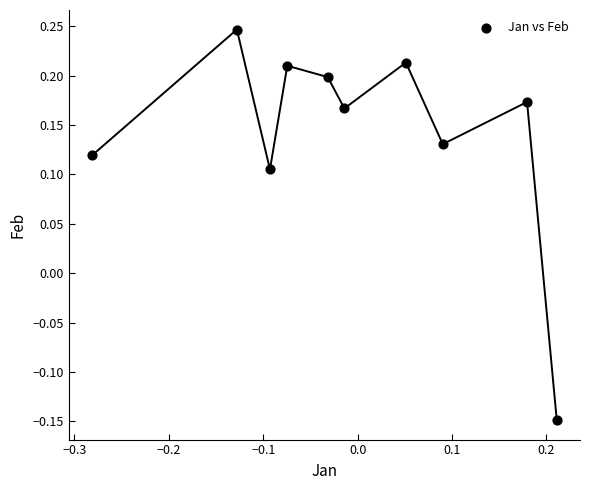

What is the range of X values (max minus min)?

0.5